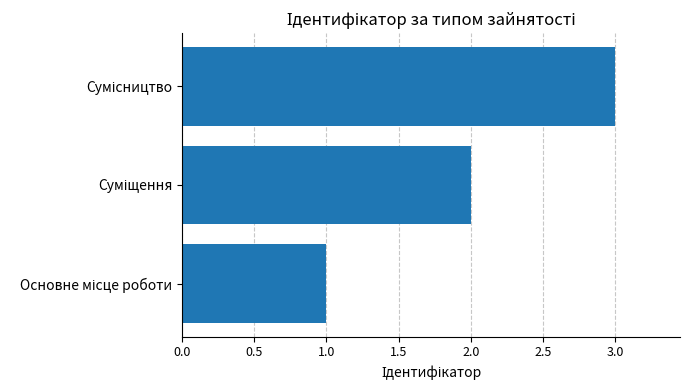

Are the bars horizontal?

Yes